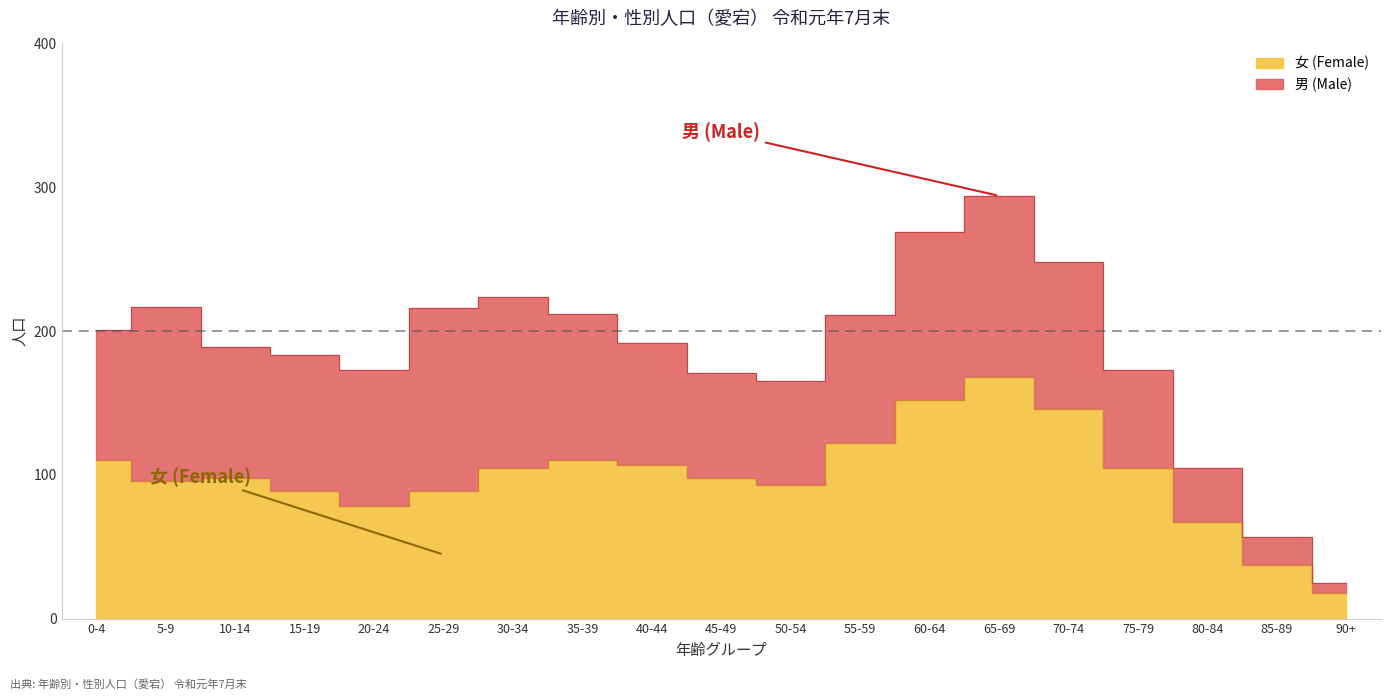

List the labels in order of value, smallest first.

90+, 85-89, 80-84, 20-24, 15-19, 25-29, 50-54, 5-9, 10-14, 45-49, 30-34, 75-79, 40-44, 0-4, 35-39, 55-59, 70-74, 60-64, 65-69